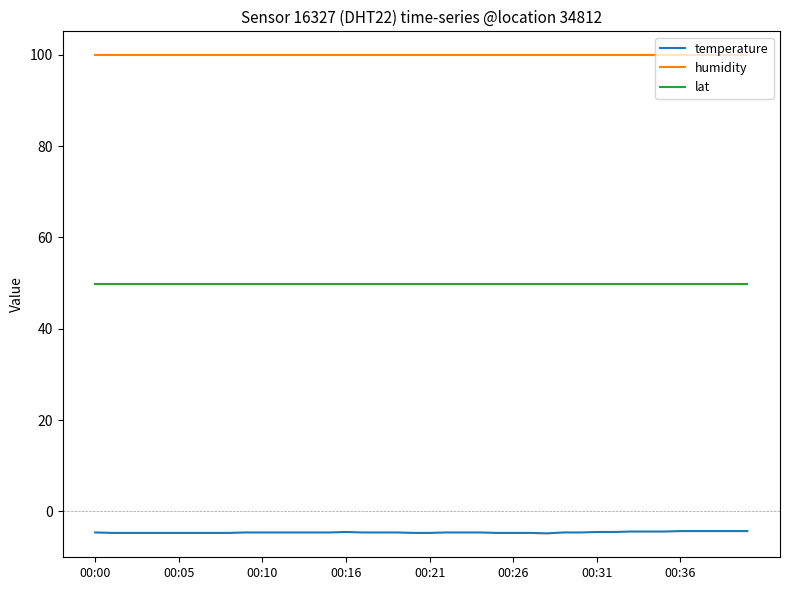

Which series has the largest total across all categories?

humidity